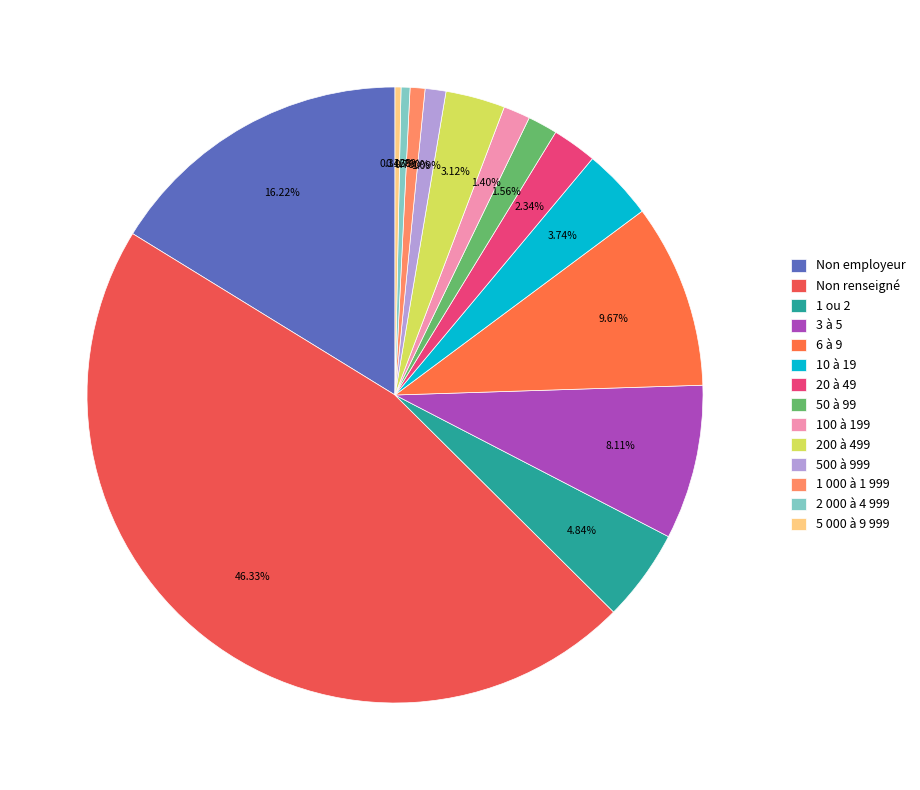

How many segments does this pie chart have?

14